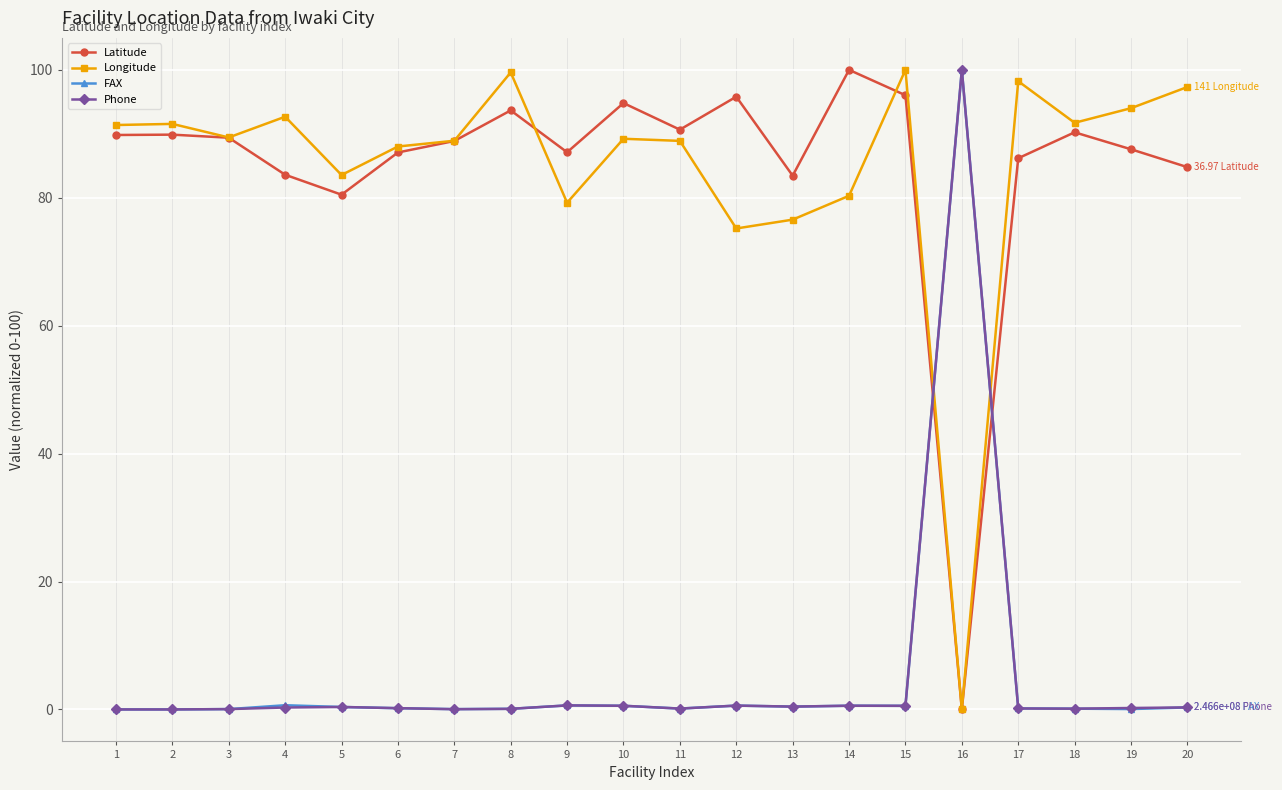

The value of Longitude at 3 is 89.4. True or false?

True